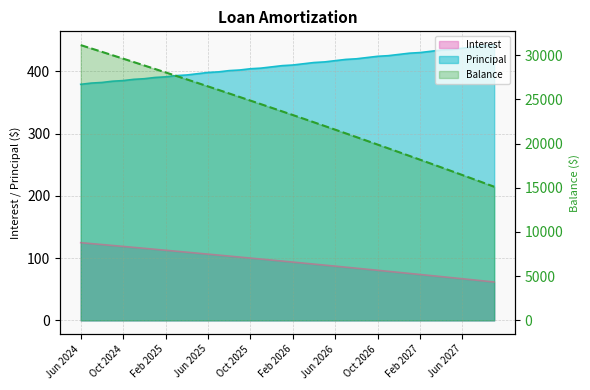

Reading right to left, extract all data points from this chart.

Interest: 61.6	63.3	65.1	66.8	68.5	70.2	72.0	73.7	75.3	77.0	78.7	80.4	82.1	83.7	85.4	87.0	88.7	90.3	92.0	93.6	95.2	96.8	98.4	100.0	101.6	103.2	104.8	106.3	107.9	109.5	111.0	112.6	114.1	115.7	117.2	118.7	120.2	121.7	123.2	124.8
Principal: 442.0	441.0	439.0	437.0	435.0	434.0	432.0	430.0	429.0	427.0	425.0	424.0	422.0	420.0	419.0	417.0	415.0	414.0	412.0	410.0	409.0	407.0	405.0	404.0	402.0	401.0	399.0	398.0	396.0	394.0	393.0	391.0	390.0	388.0	387.0	385.0	384.0	382.0	381.0	379.0
Balance: 15116.0	15558.0	15999.0	16438.0	16875.0	17310.0	17744.0	18176.0	18606.0	19035.0	19462.0	19887.0	20311.0	20733.0	21153.0	21572.0	21989.0	22404.0	22818.0	23230.0	23640.0	24049.0	24456.0	24861.0	25265.0	25667.0	26068.0	26467.0	26865.0	27261.0	27655.0	28048.0	28439.0	28829.0	29217.0	29604.0	29989.0	30373.0	30755.0	31136.0